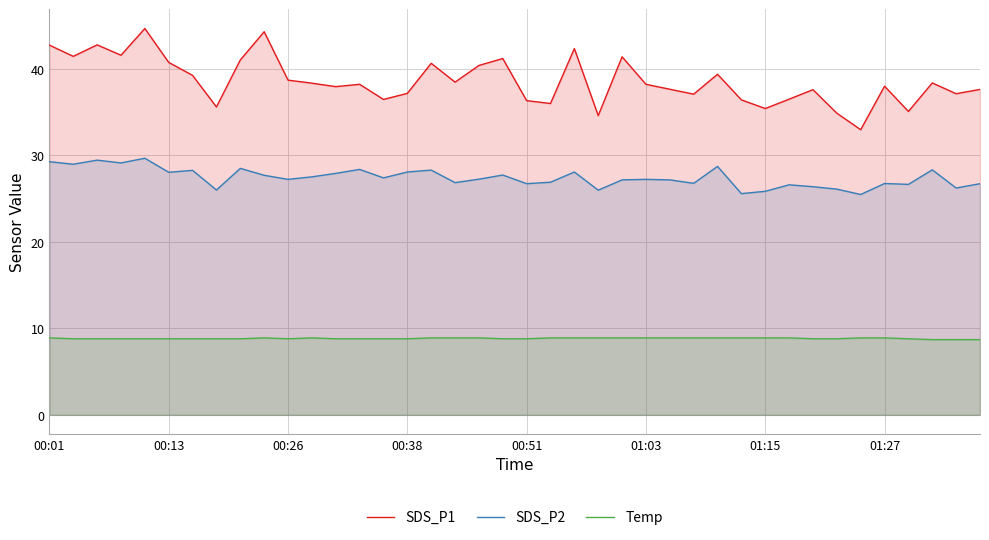

What is the minimum value for SDS_P1?

33.0